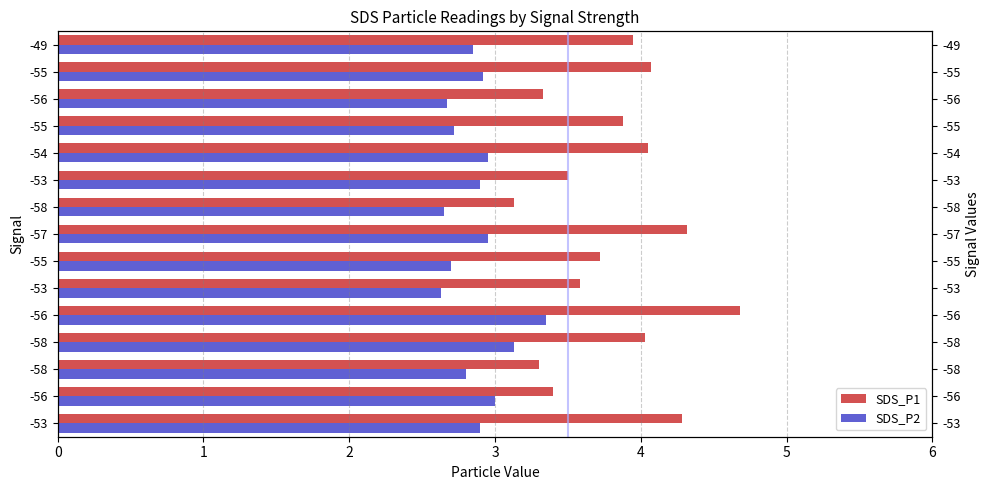

Rank the categories by SDS_P1 value from lowest to highest.

8, 2, 12, 1, 9, 5, 6, 11, 14, 3, 10, 13, 0, 7, 4